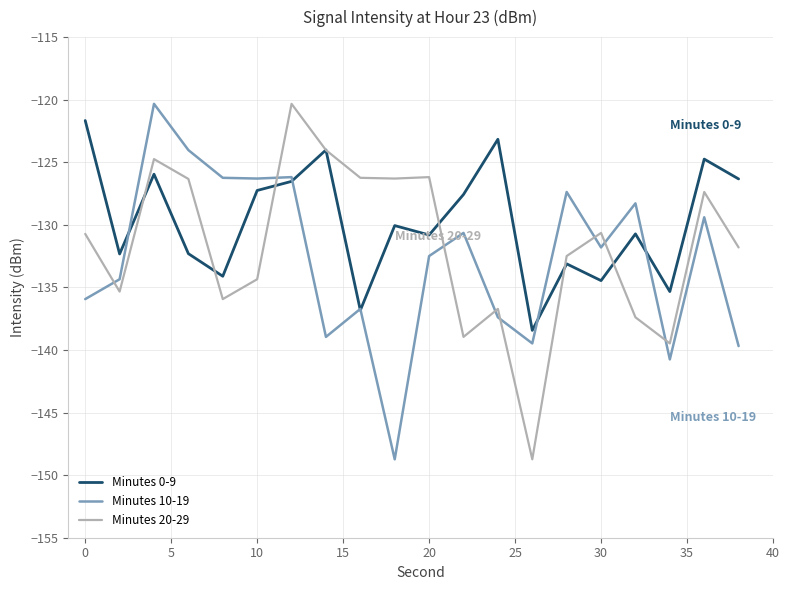

How many lines are shown in the chart?

3